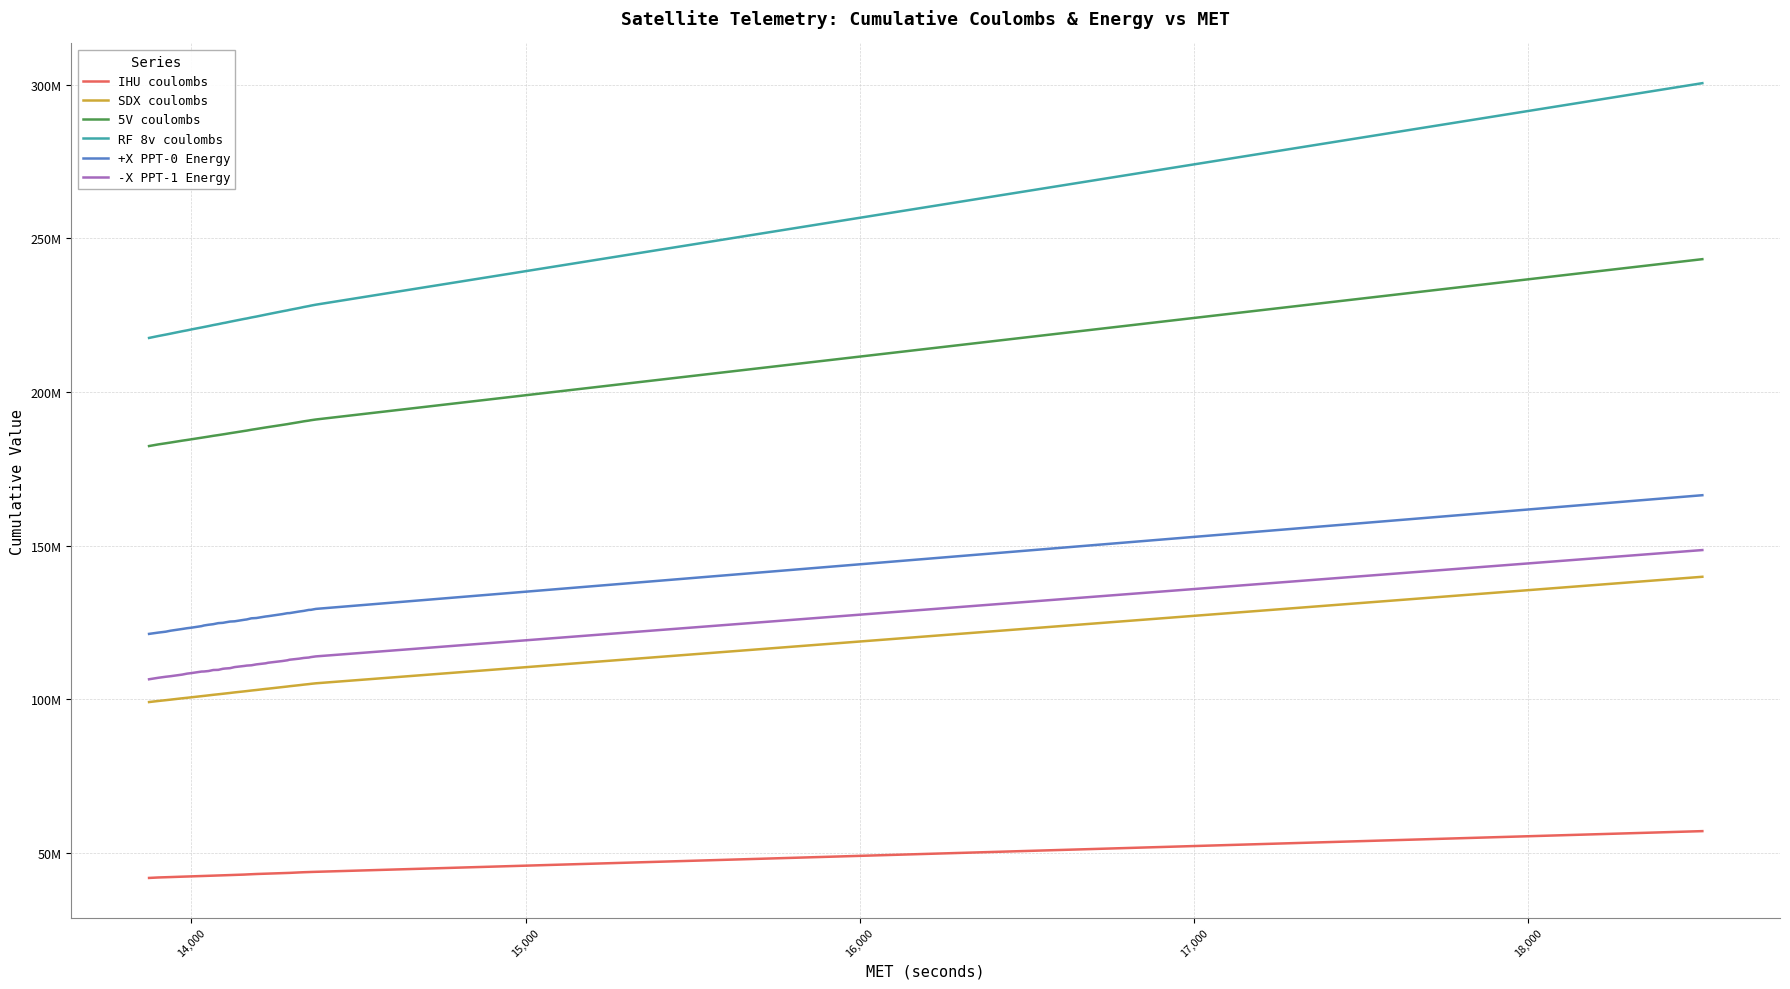

What are all the series names shown in the legend?

IHU coulombs, SDX coulombs, 5V coulombs, RF 8v coulombs, +X PPT-0 Energy, -X PPT-1 Energy